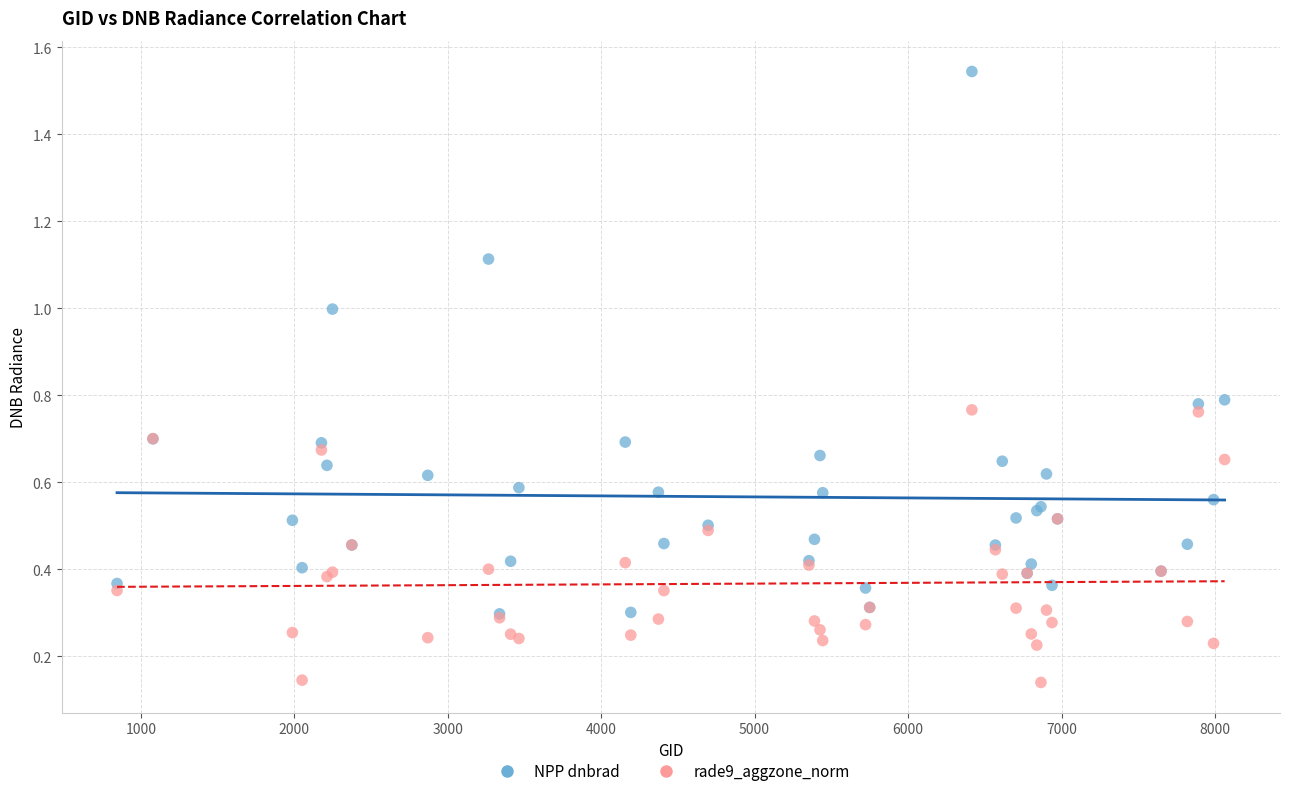

What are all the series names shown in the legend?

NPP dnbrad, rade9_aggzone_norm